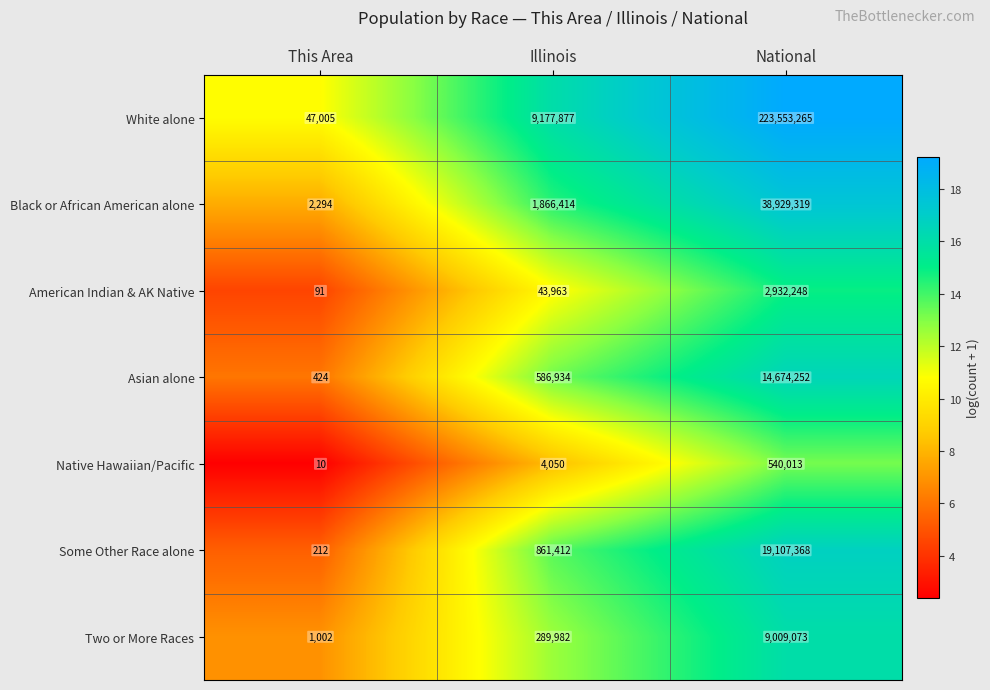

Reading right to left, transcribe all the data shown in this chart.

White alone: National=223553265	Illinois=9177877	This Area=47005
Black or African American alone: National=38929319	Illinois=1866414	This Area=2294
American Indian & AK Native: National=2932248	Illinois=43963	This Area=91
Asian alone: National=14674252	Illinois=586934	This Area=424
Native Hawaiian/Pacific: National=540013	Illinois=4050	This Area=10
Some Other Race alone: National=19107368	Illinois=861412	This Area=212
Two or More Races: National=9009073	Illinois=289982	This Area=1002